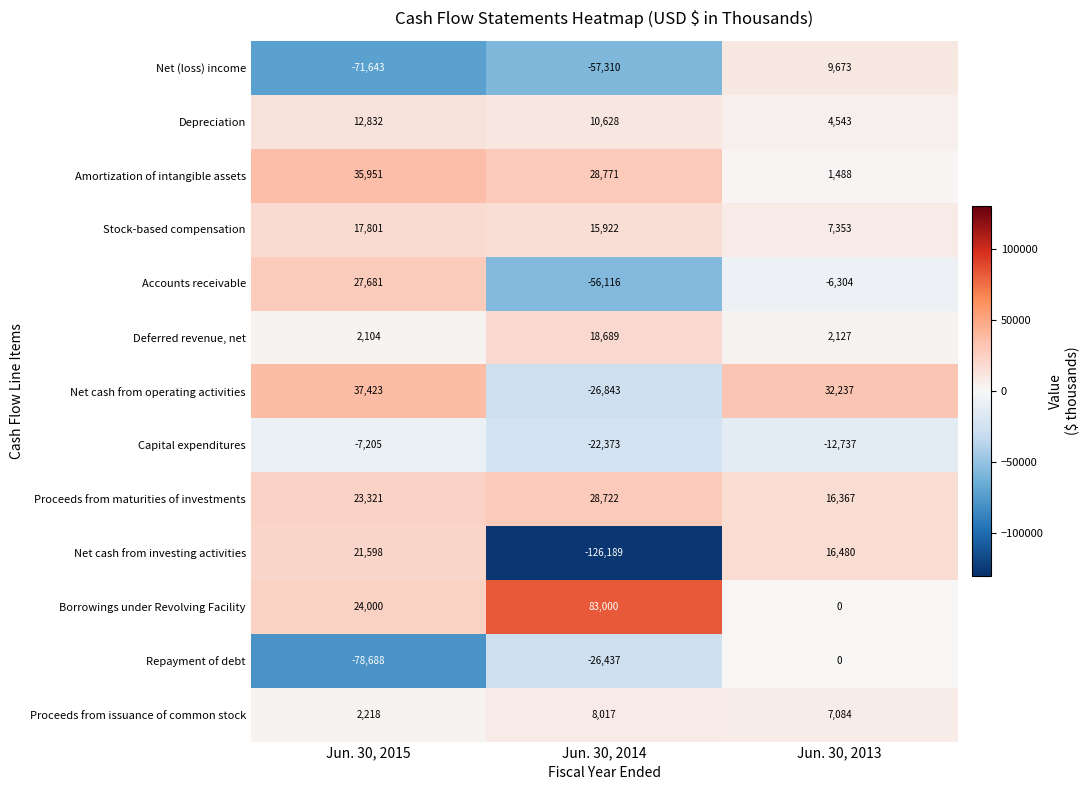

At how many categories does at least one series exceed 18811?

3